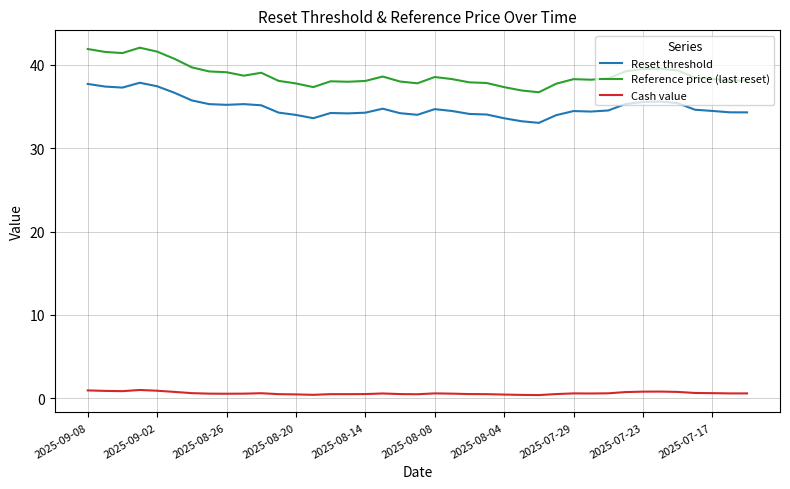

What is the greatest value displayed?

42.1